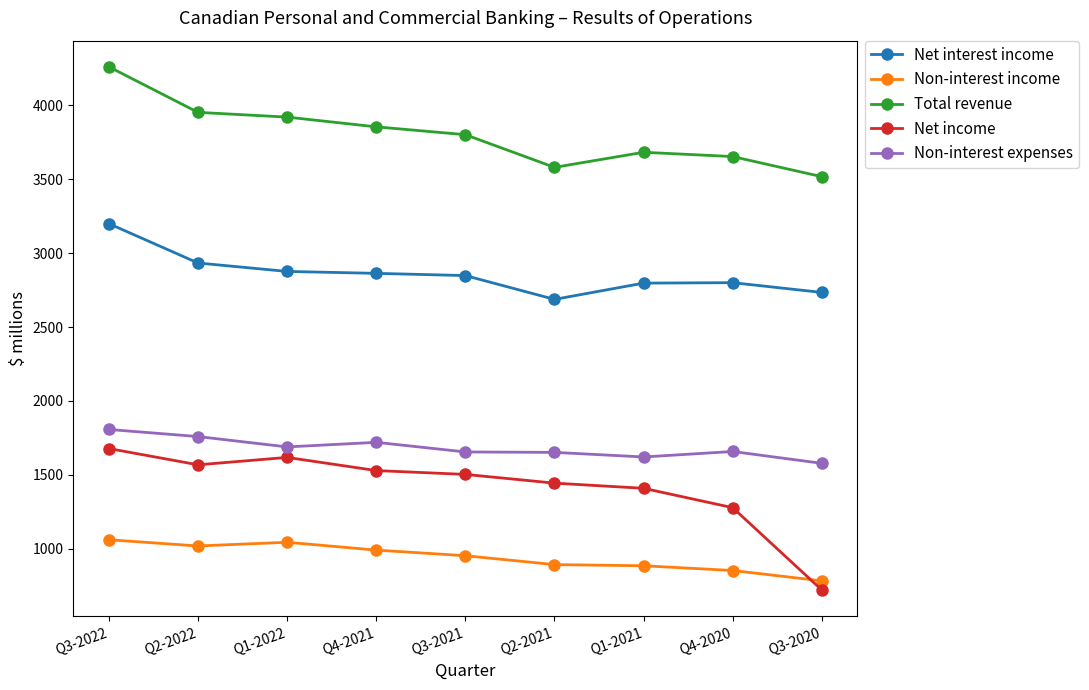

List the series in order of their peak value, lowest first.

Non-interest income, Net income, Non-interest expenses, Net interest income, Total revenue